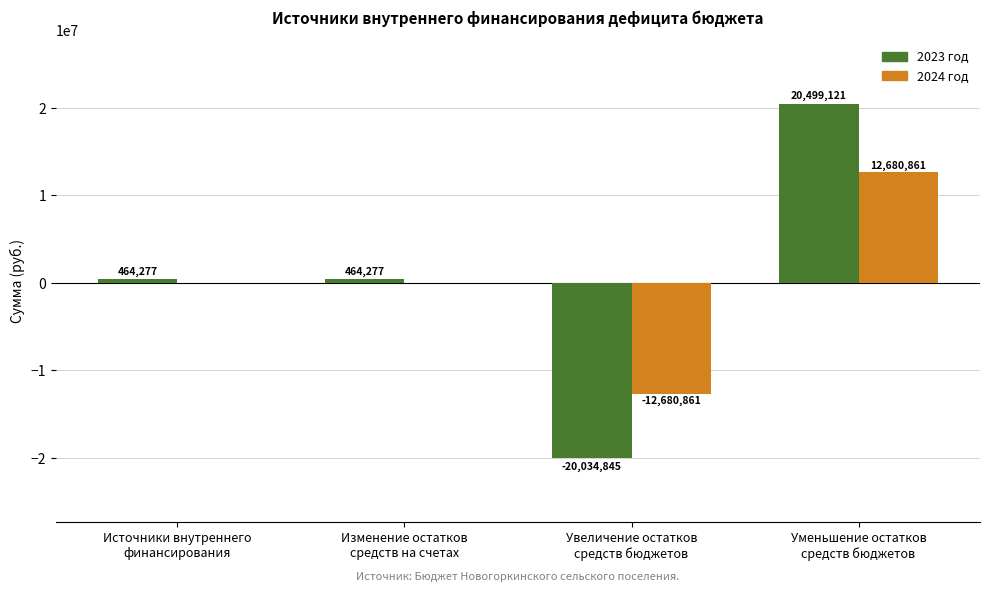

What is the maximum value shown in the chart?

20499121.3